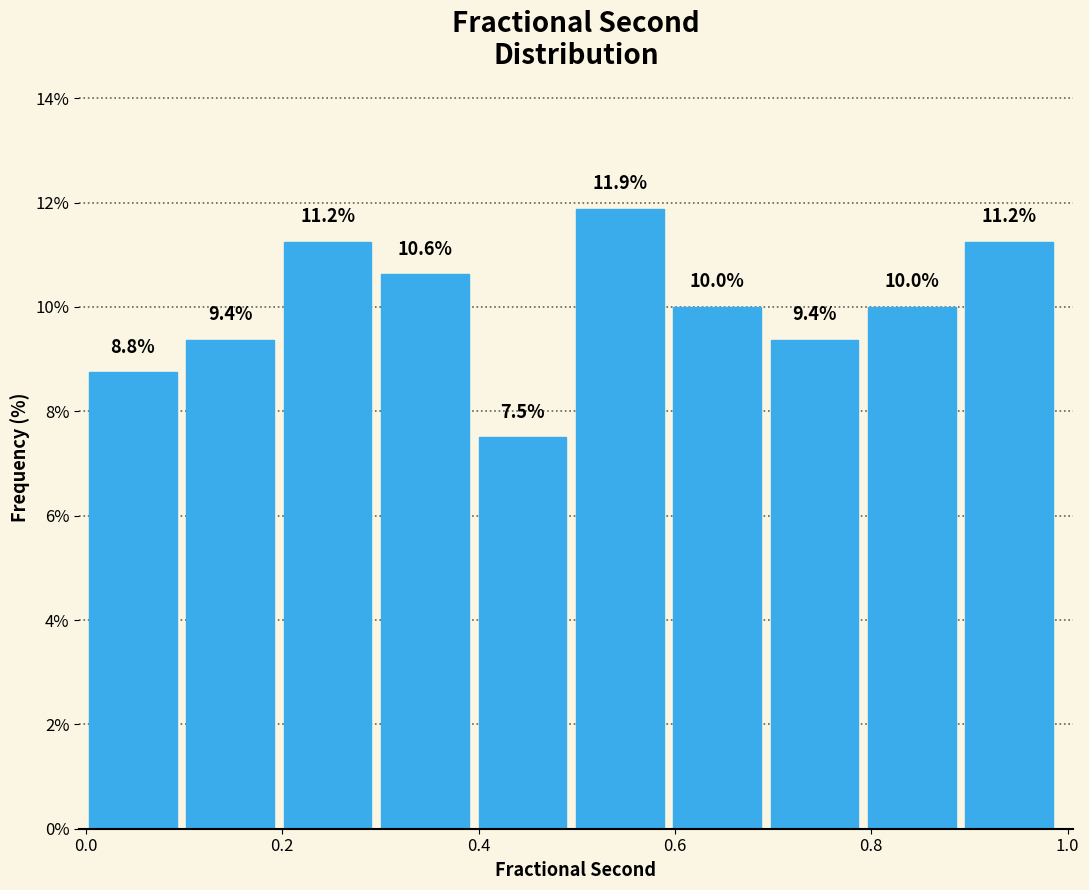

Over which range of the x-axis is the bar tallest?

0.5 to 0.6